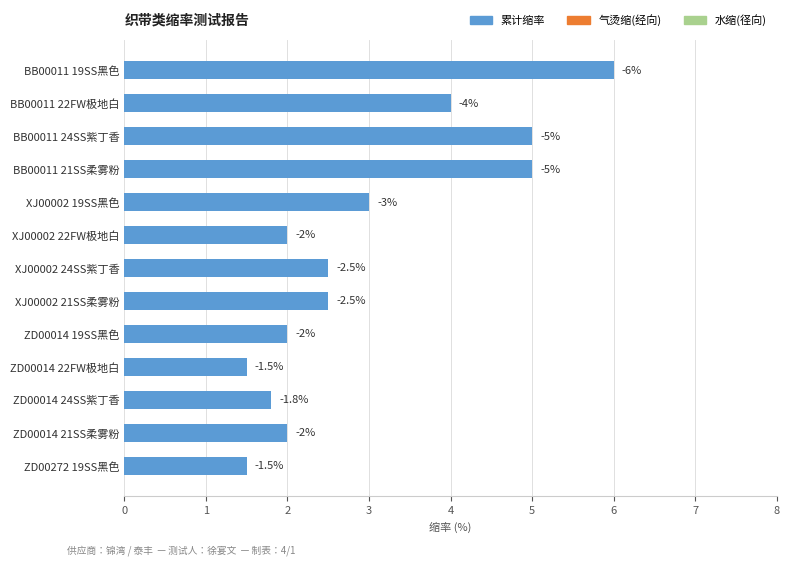

Are the bars horizontal?

Yes